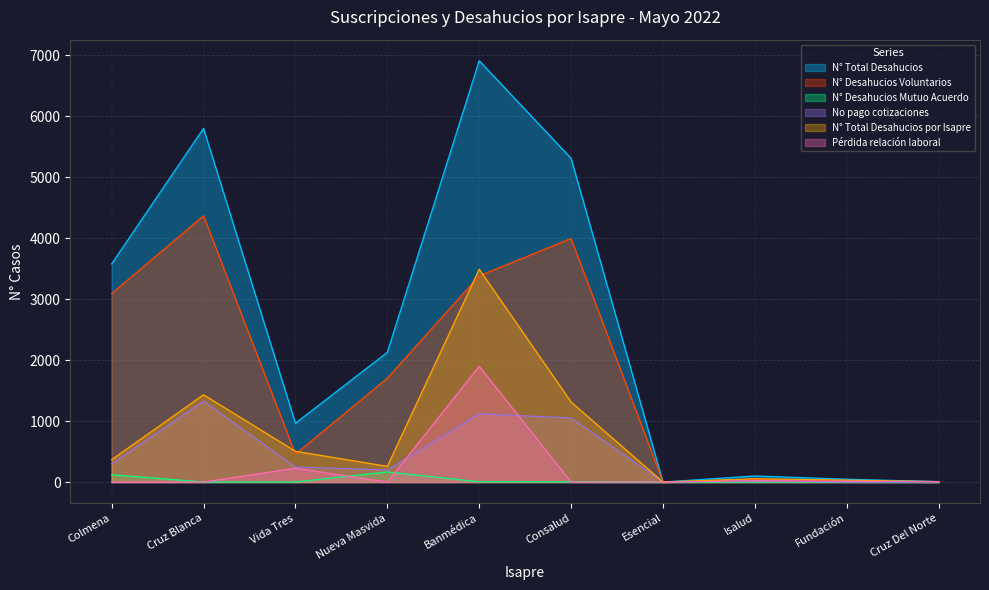

At which category is the sum across all series the highest?

Banmédica